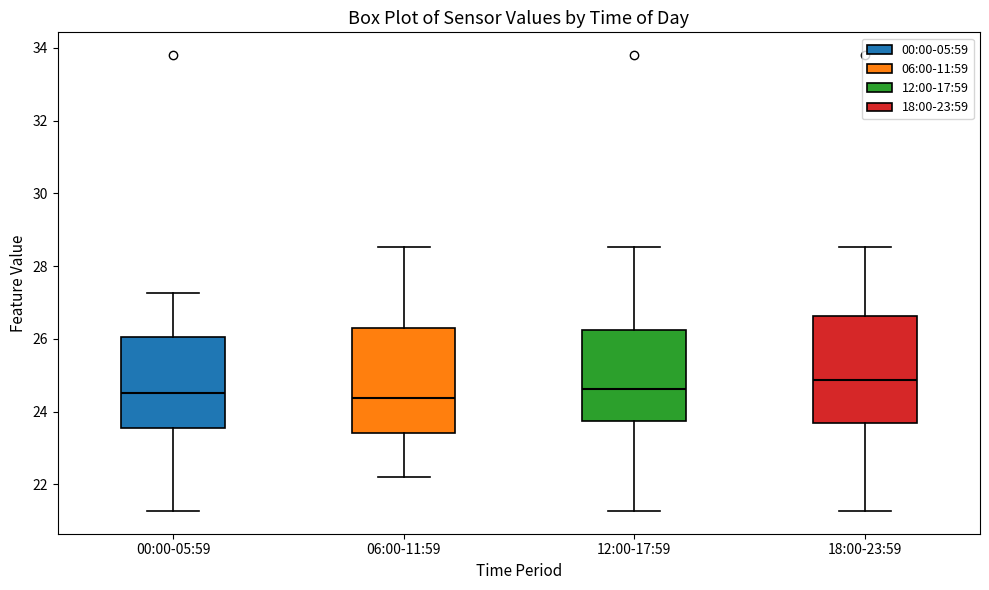

Where does the median line of the box for 12:00-17:59 sit on the y-axis? The values are not printed on the chart, so give them approximately, as read against the axis.

24.6